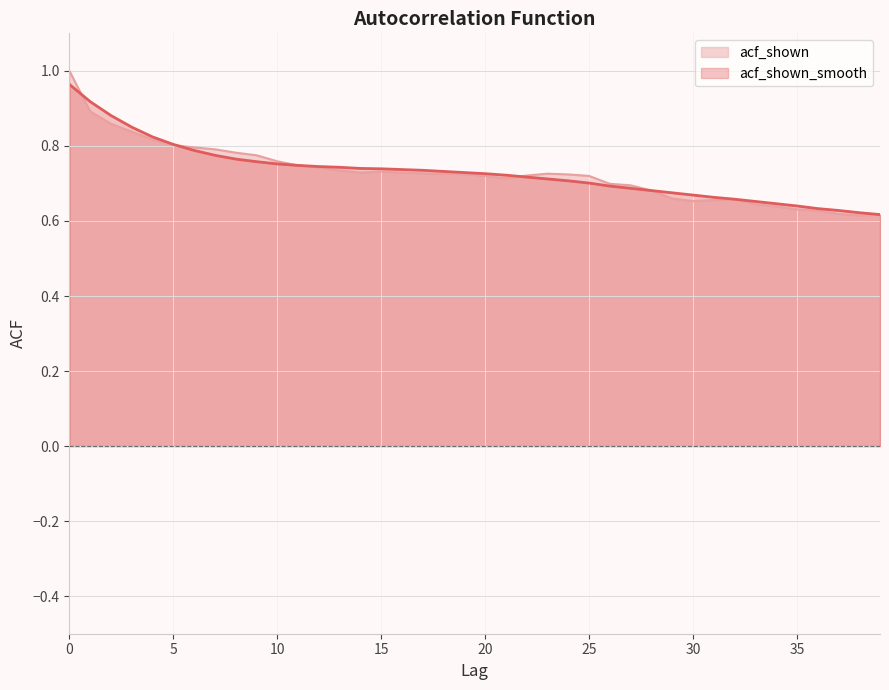

At how many categories does at least one series exceed 0?

40